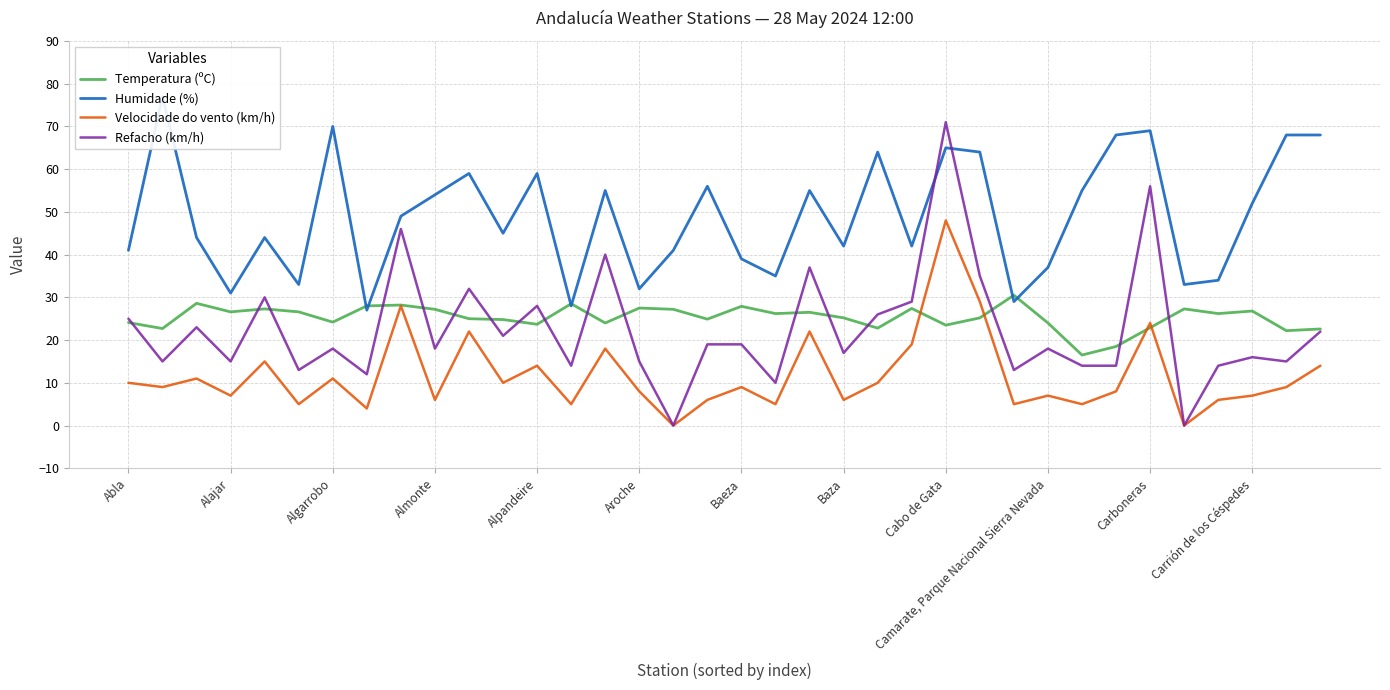

True or false: Humidade (%) has more than 2 points higher than both neighbors.

True